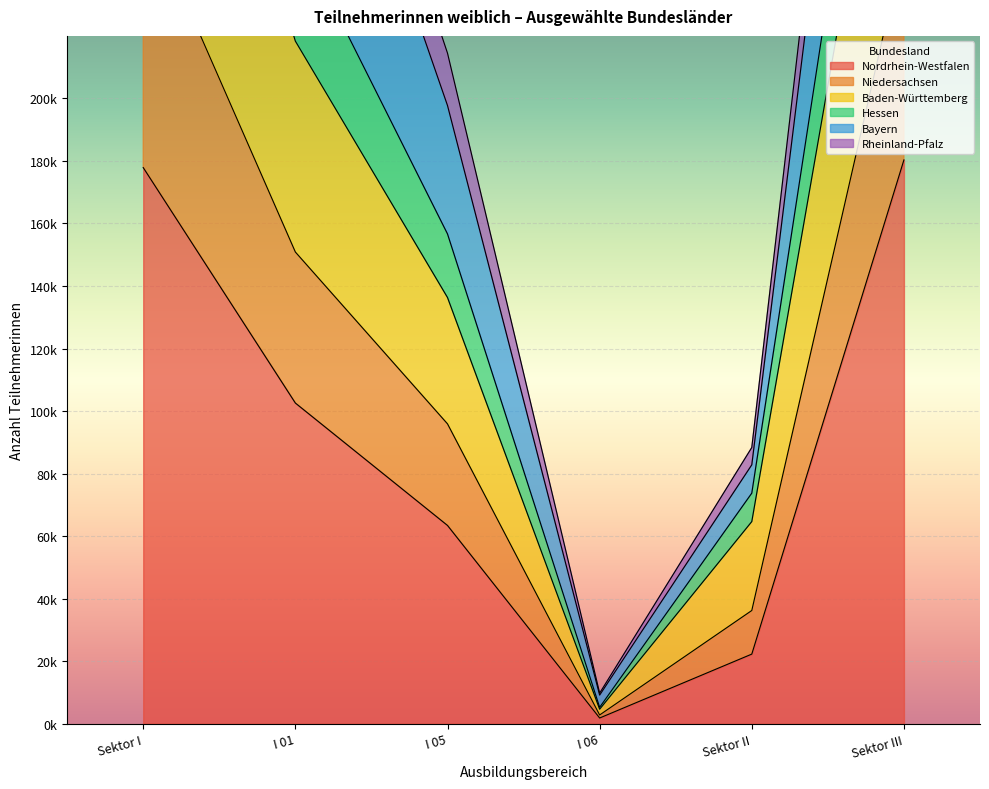

What is the difference between the Niedersachsen values at Sektor I and Sektor III?

105068